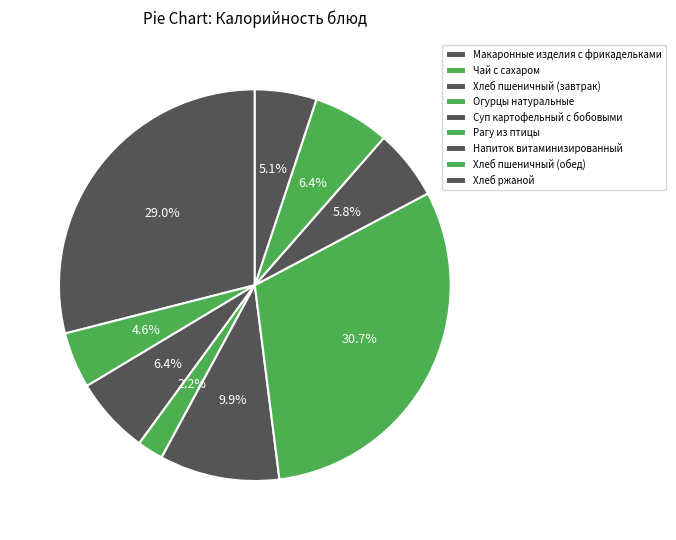

How many segments does this pie chart have?

9